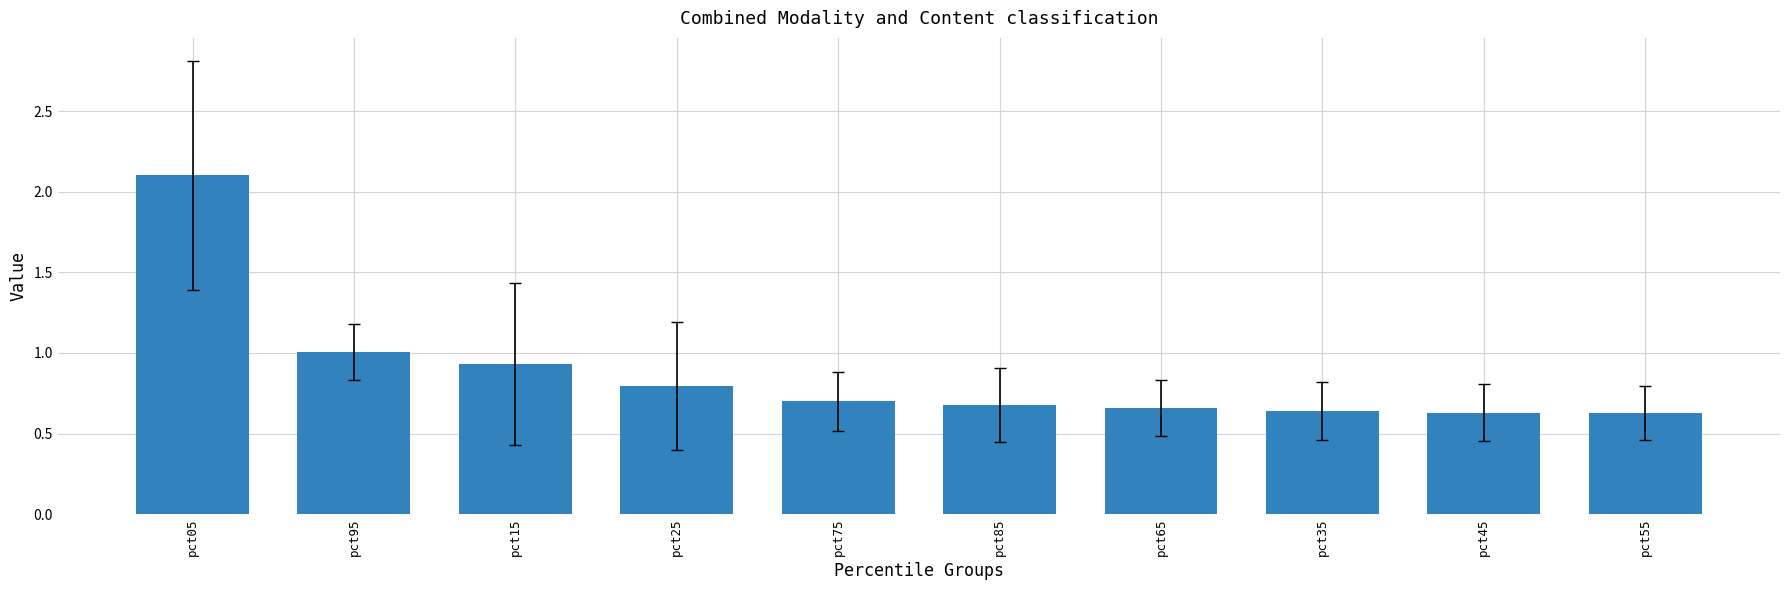

At which category does the chart reach its peak across all series?

pct05